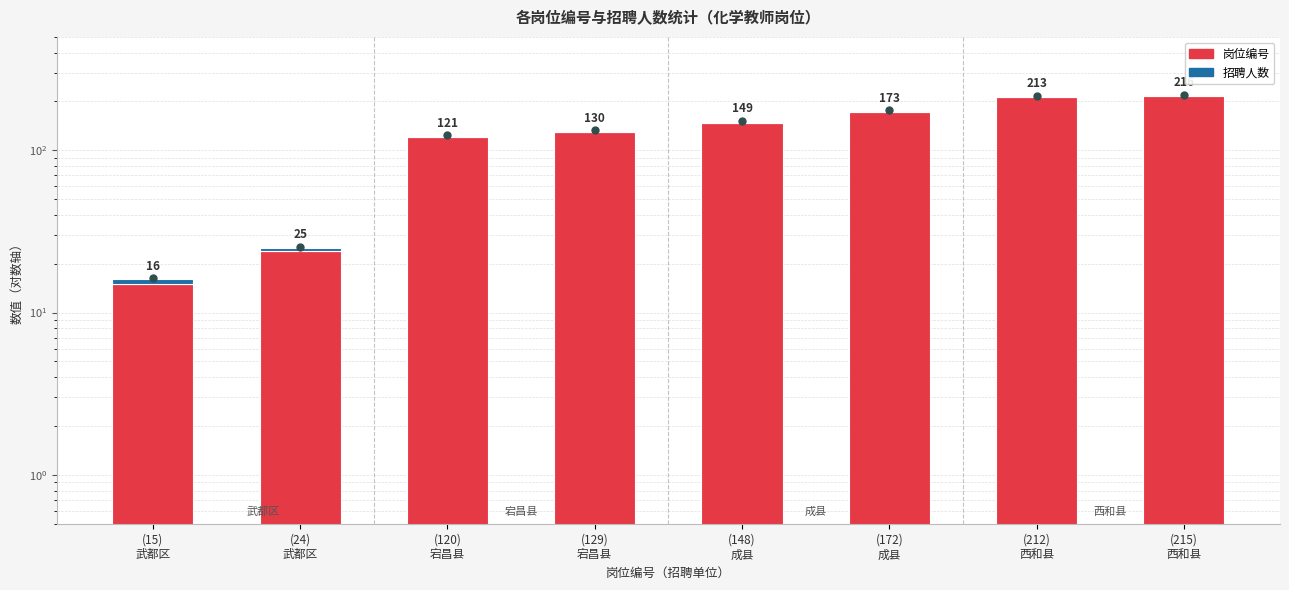

Reading left to right, what are all the values shown in this chart?

岗位编号: 15	24	120	129	148	172	212	215
招聘人数: 1	1	1	1	1	1	1	1